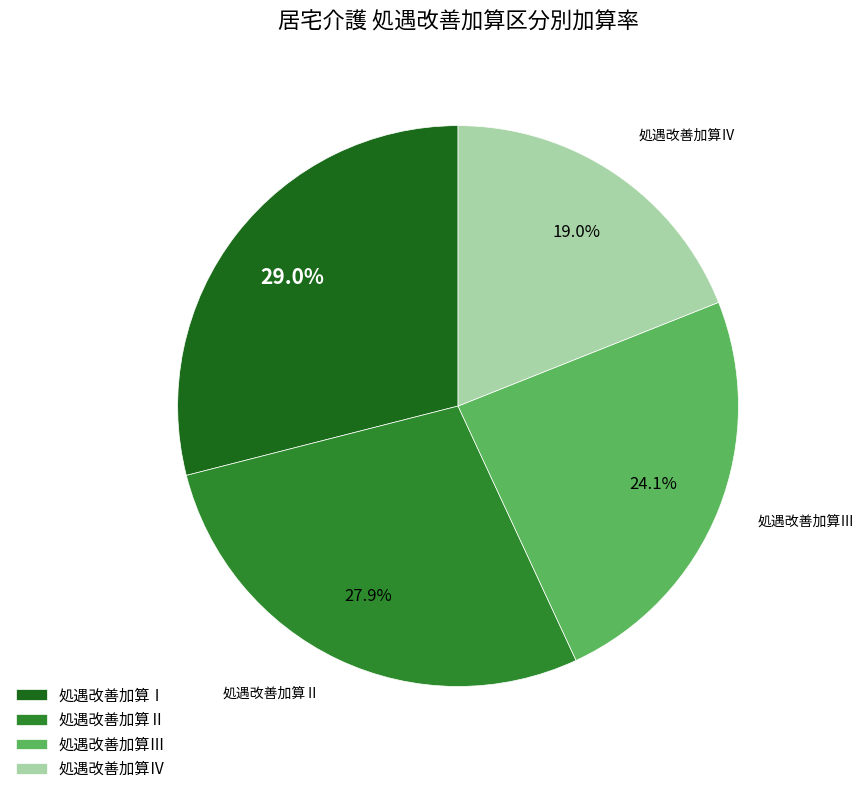

What percentage do 処遇改善加算Ⅰ and 処遇改善加算Ⅲ together represent?

53.1%